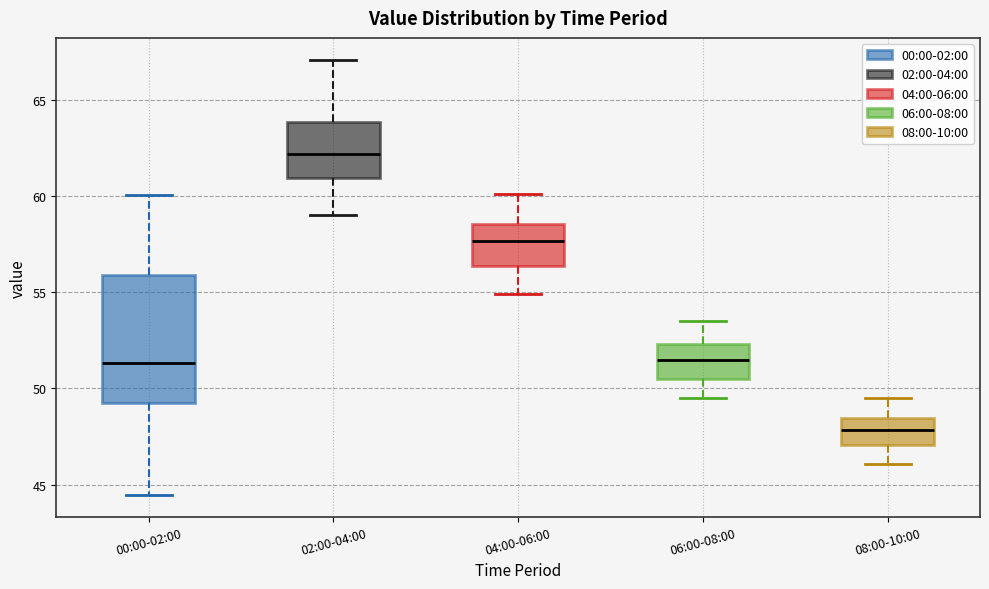

Which box is the tallest, from its lower edge to its upper edge?

00:00-02:00